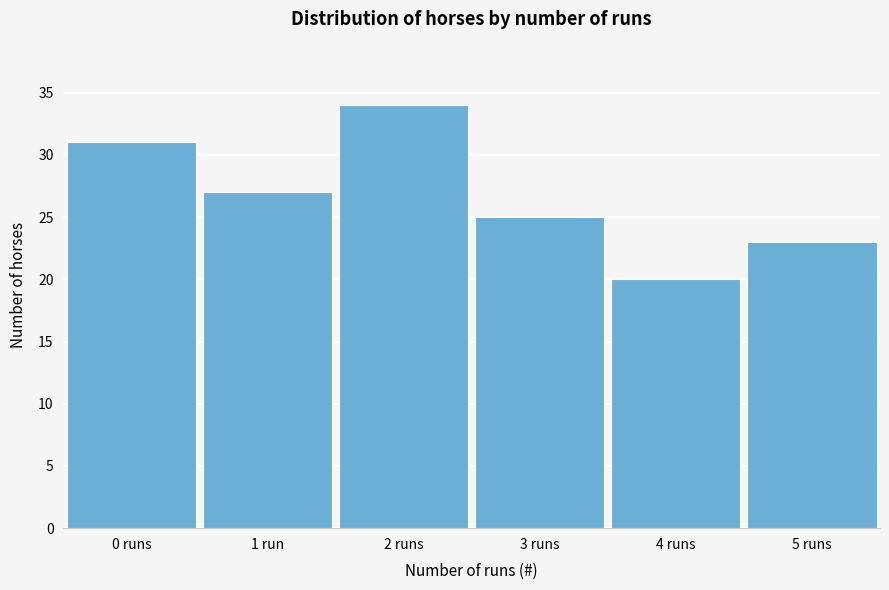

Reading left to right, list all the values displayed in this chart.

31	27	34	25	20	23